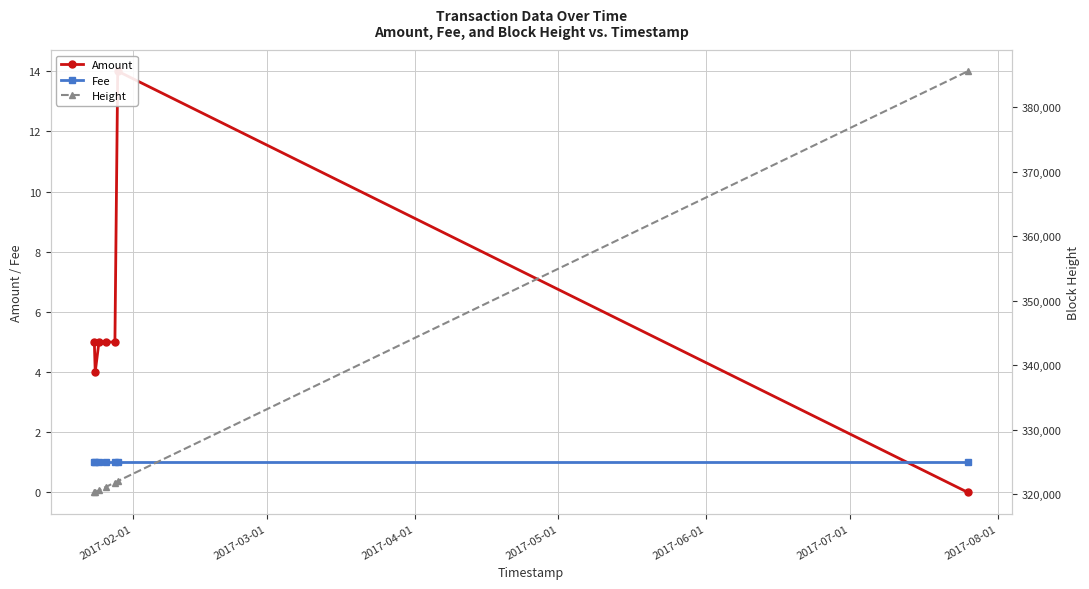

True or false: Fee and Height intersect in this chart.

False